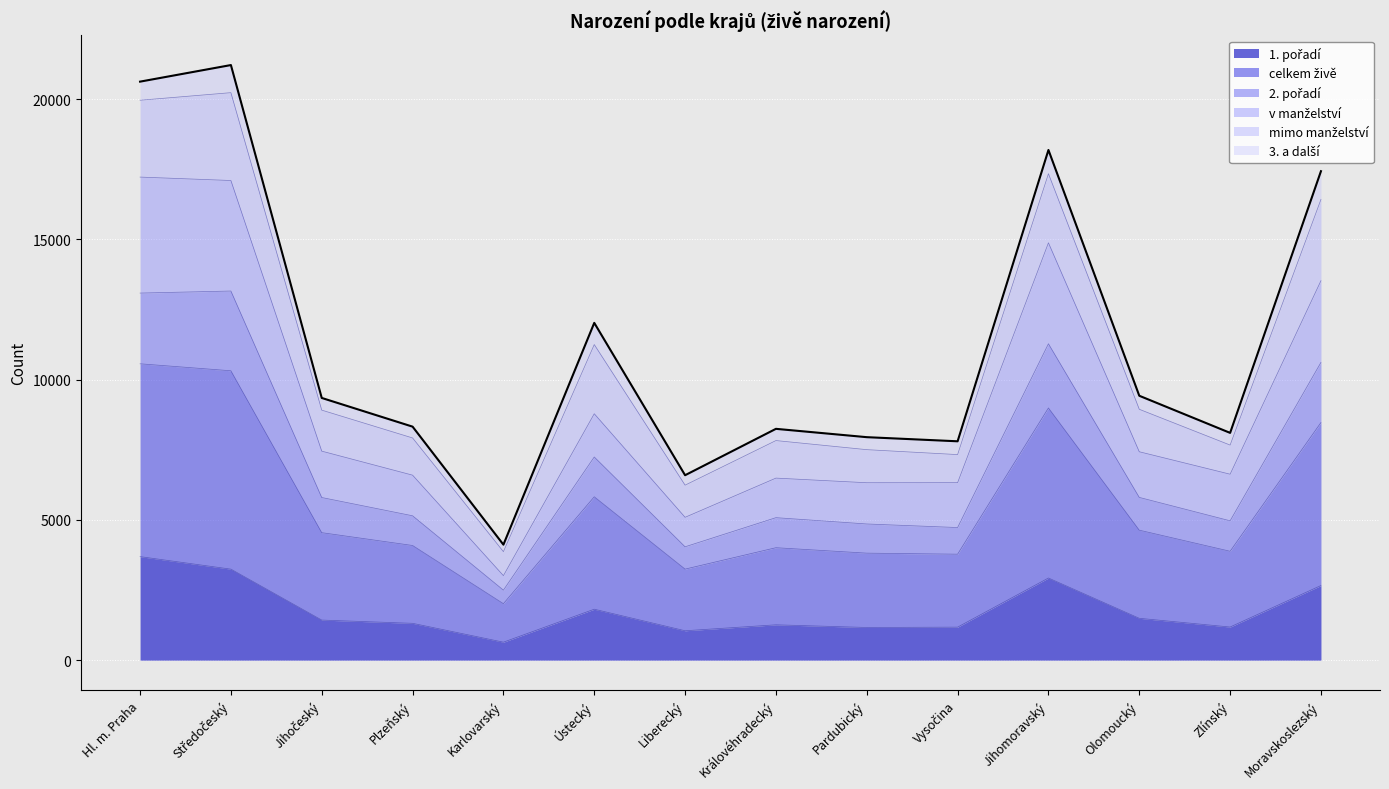

Between Karlovarský and Liberecký, which series saw the biggest shift?

celkem živě